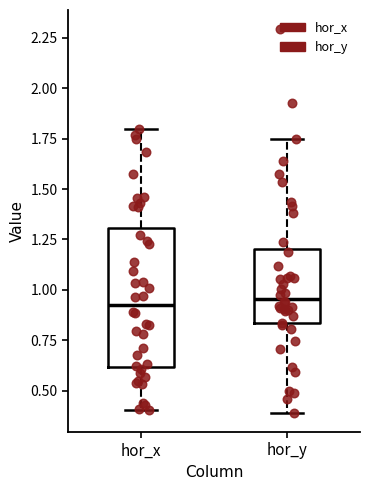

Reading left to right, transcribe this box plot: for each box, give where its median line is, the range the box spans, and where its two whiskers end, as read against the y-axis. The values are not printed on the chart, so give them approximately, as read against the axis.

hor_x: median 0.95, box 0.60 to 1.30, whiskers 0.40 to 1.80
hor_y: median 0.95, box 0.85 to 1.20, whiskers 0.40 to 1.75